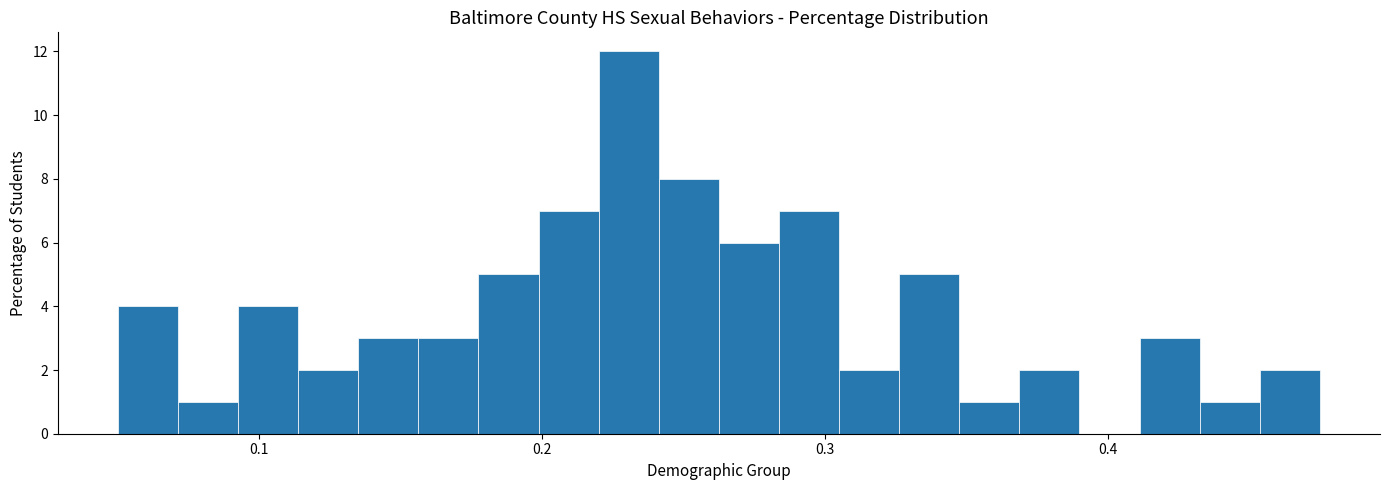

Read against the x-axis, roughly where is the centre of the tallest bar?

0.23